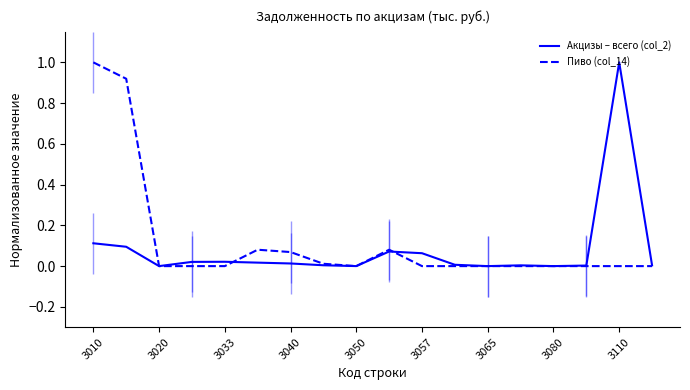

True or false: Акцизы – всего (col_2) has a value of 0.0 at 3065.

True